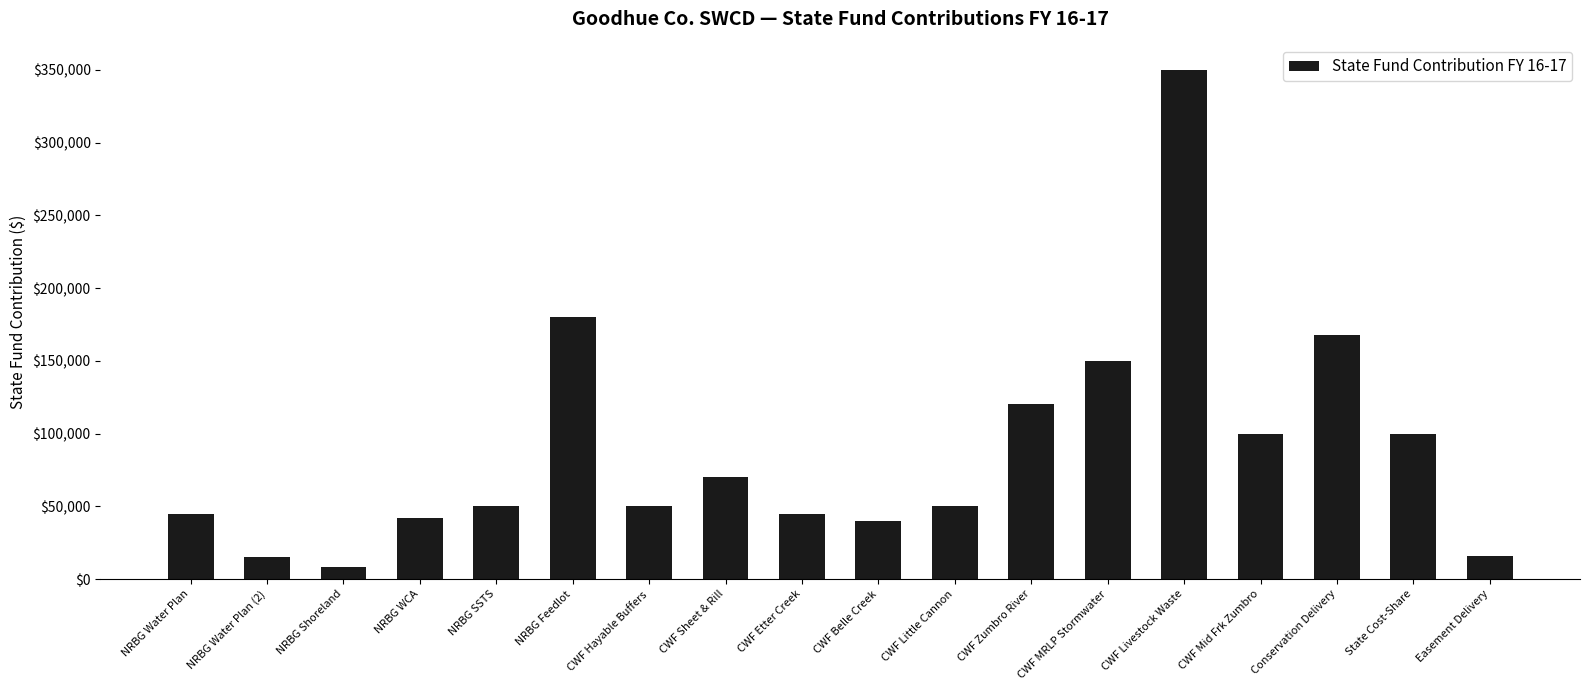

How many bars are there in total?

18